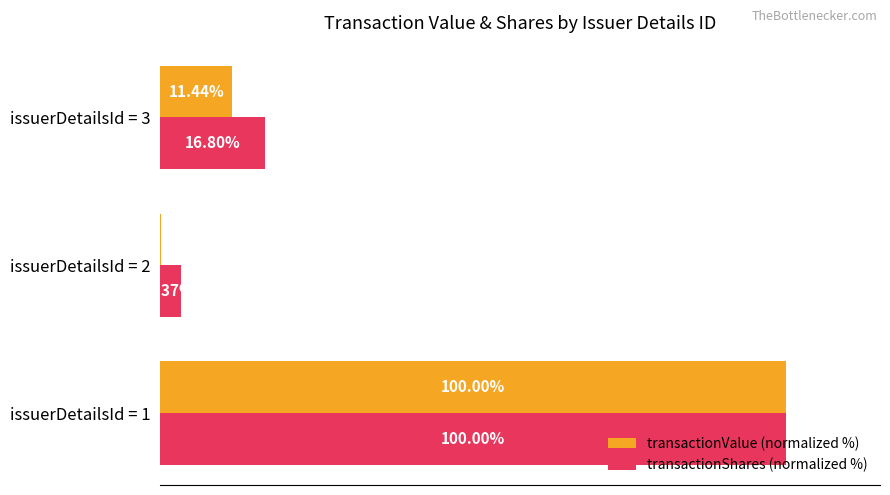

Which series has the largest total across all categories?

transactionShares (normalized %)